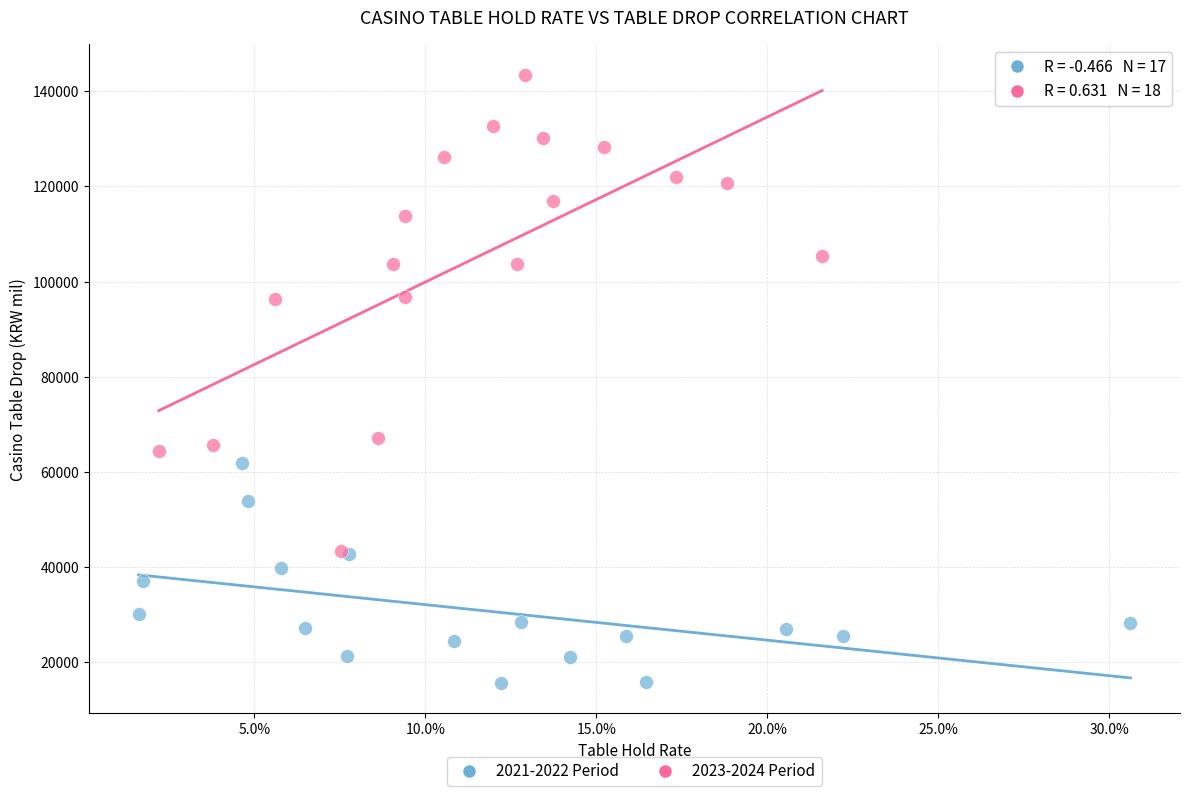

Which series has the widest spread of Y values?

2023-2024 Period